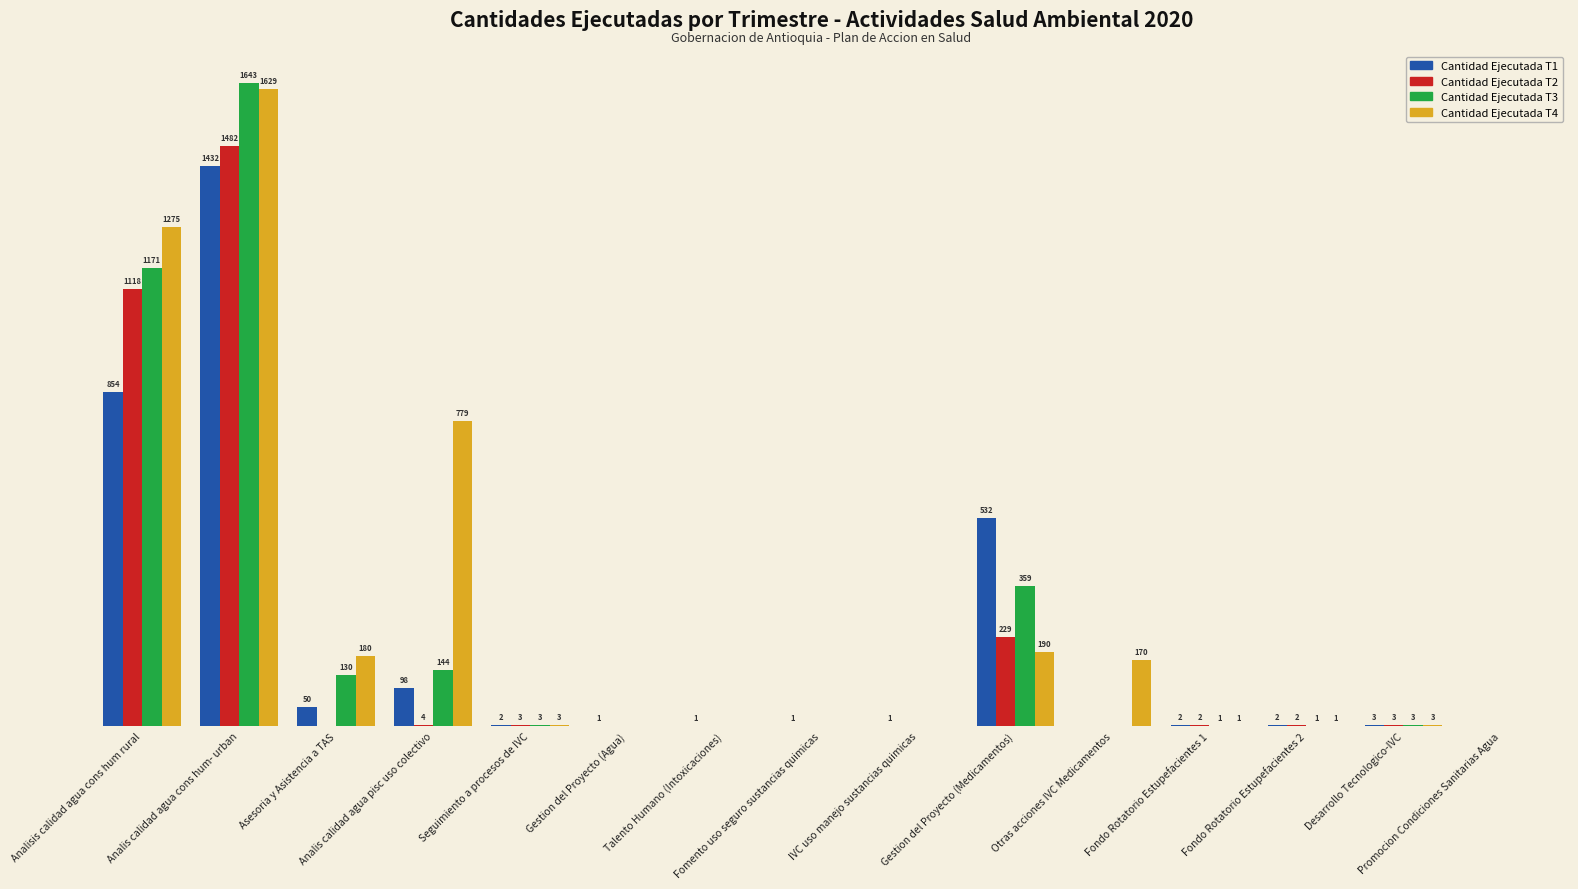

Which series has the largest total across all categories?

Cantidad Ejecutada T4